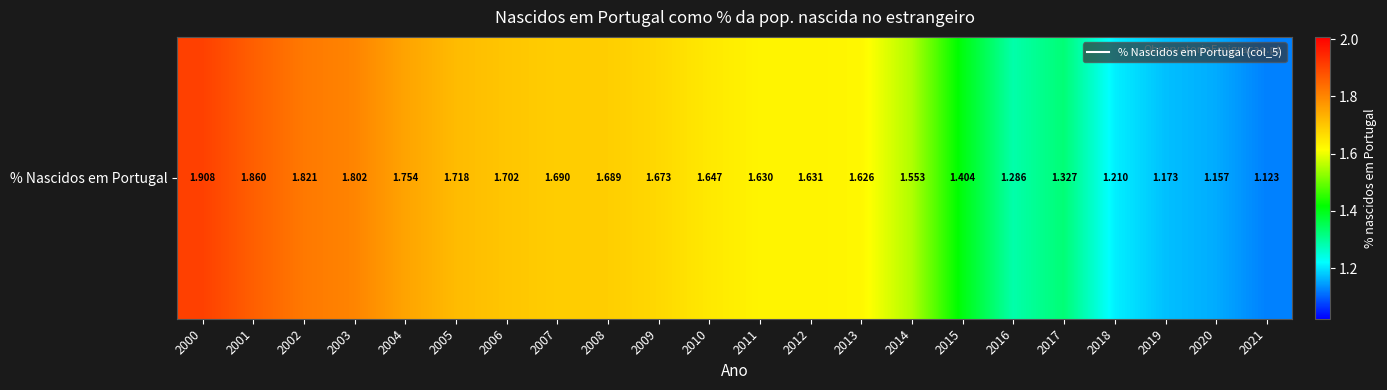

What is the greatest value displayed?

1.9